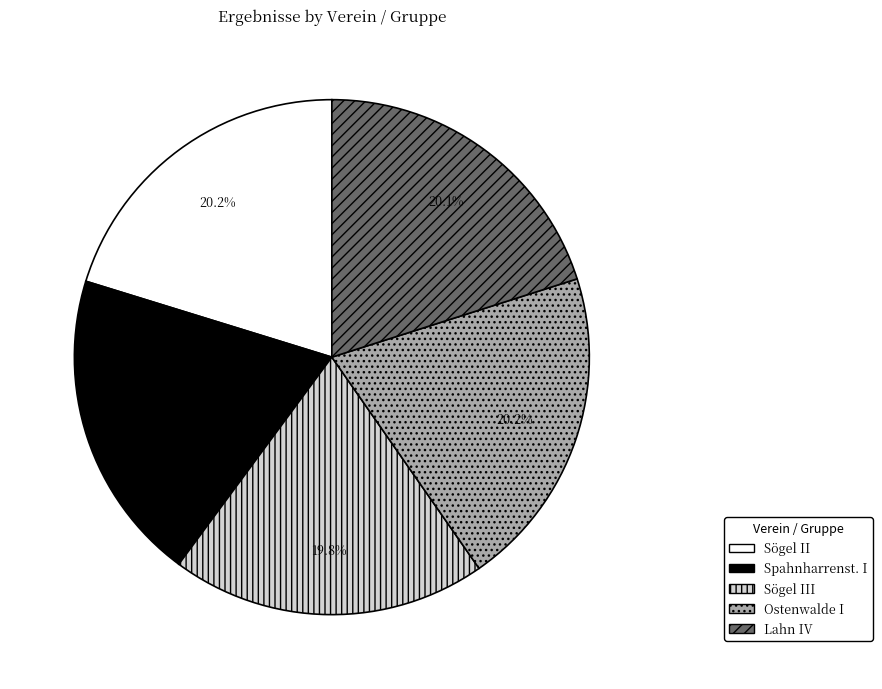

What percentage is the Spahnharrenst. I slice, to the nearest percent?

20%